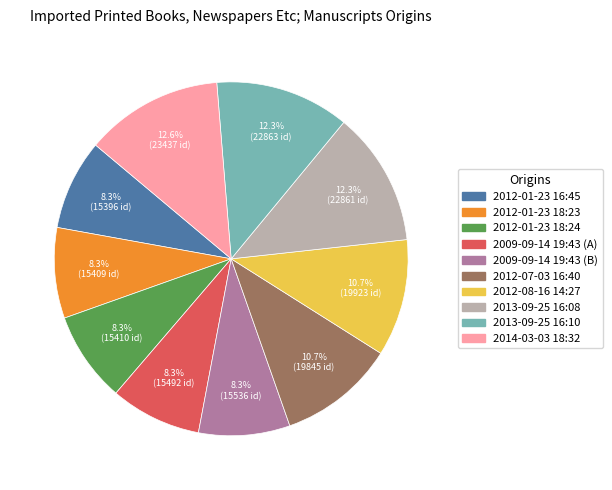

True or false: 2013-09-25 16:10 accounts for 21% of the total.

False